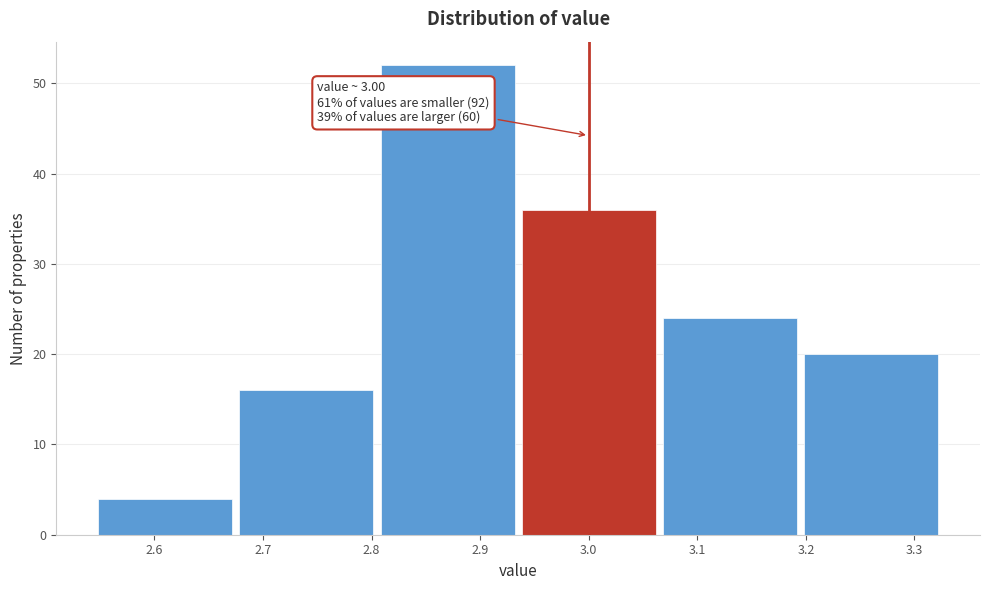

Over which range of the x-axis is the bar tallest?

2.805 to 2.935